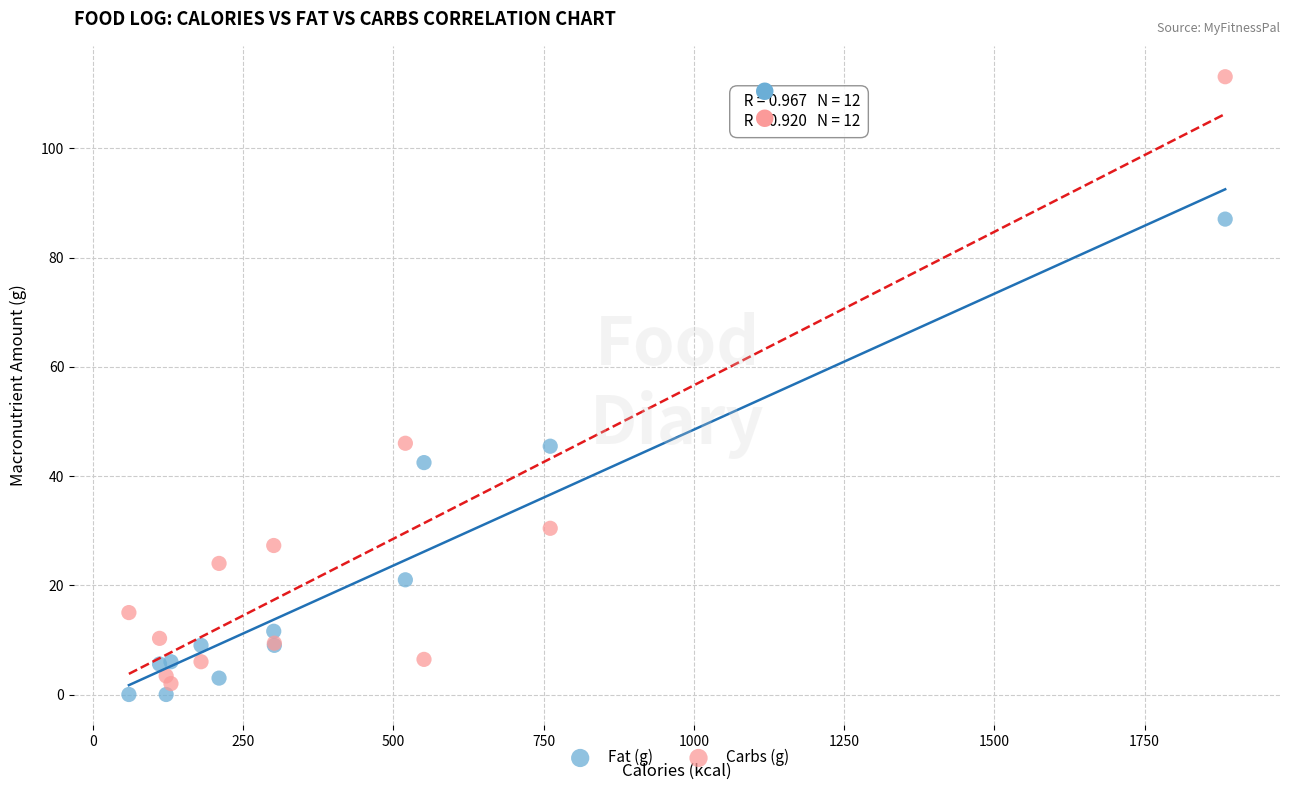

What is the X range (max minus min) for the scatter plot?

1824.0